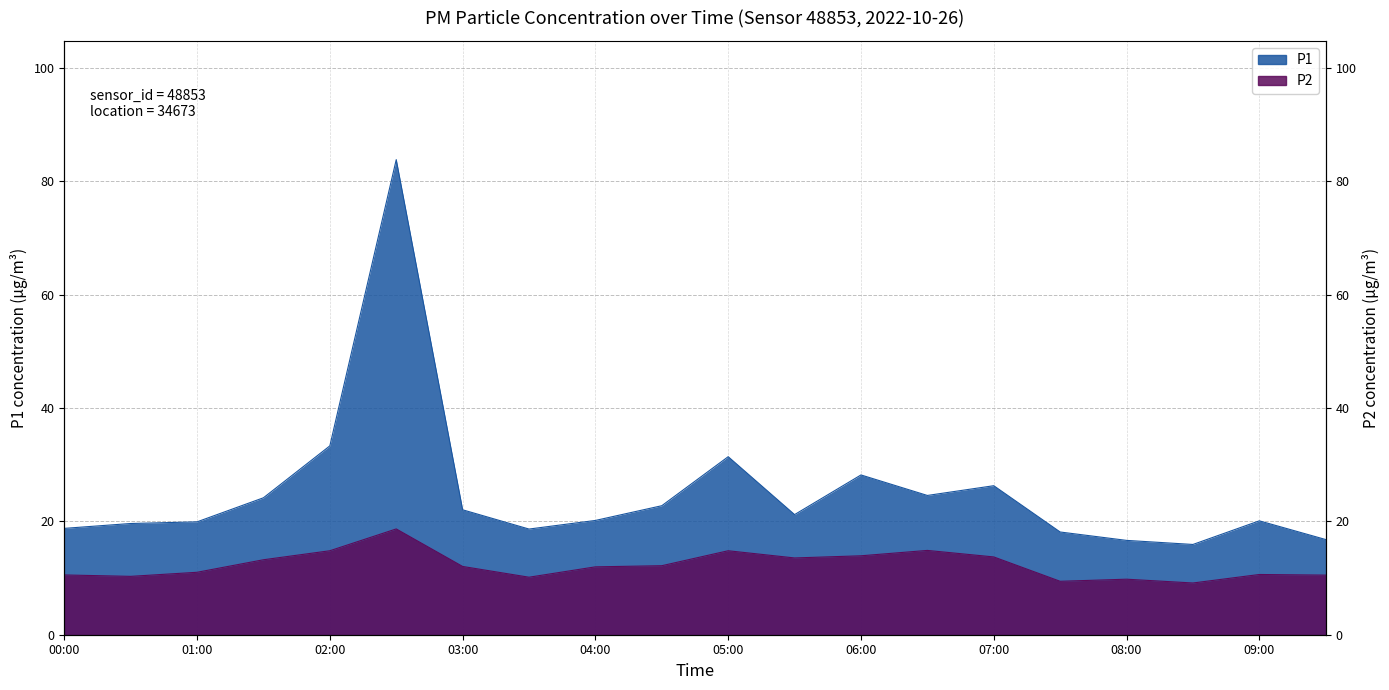

Between 00:00 and 02:00, which series saw the biggest shift?

P1